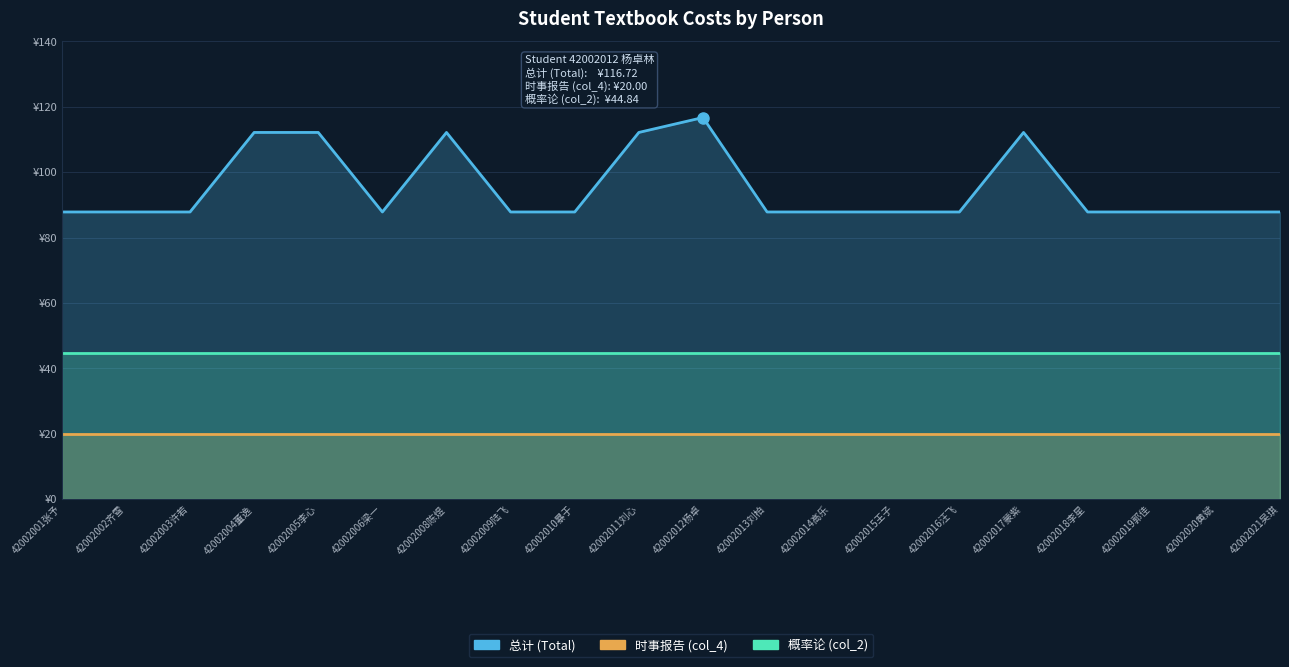

Reading left to right, list all the values displayed in this chart.

总计 (Total): 87.8	87.8	87.8	112.2	112.2	87.8	112.2	87.8	87.8	112.2	116.7	87.8	87.8	87.8	87.8	112.2	87.8	87.8	87.8	87.8
时事报告 (col_4): 20.0	20.0	20.0	20.0	20.0	20.0	20.0	20.0	20.0	20.0	20.0	20.0	20.0	20.0	20.0	20.0	20.0	20.0	20.0	20.0
概率论 (col_2): 44.8	44.8	44.8	44.8	44.8	44.8	44.8	44.8	44.8	44.8	44.8	44.8	44.8	44.8	44.8	44.8	44.8	44.8	44.8	44.8